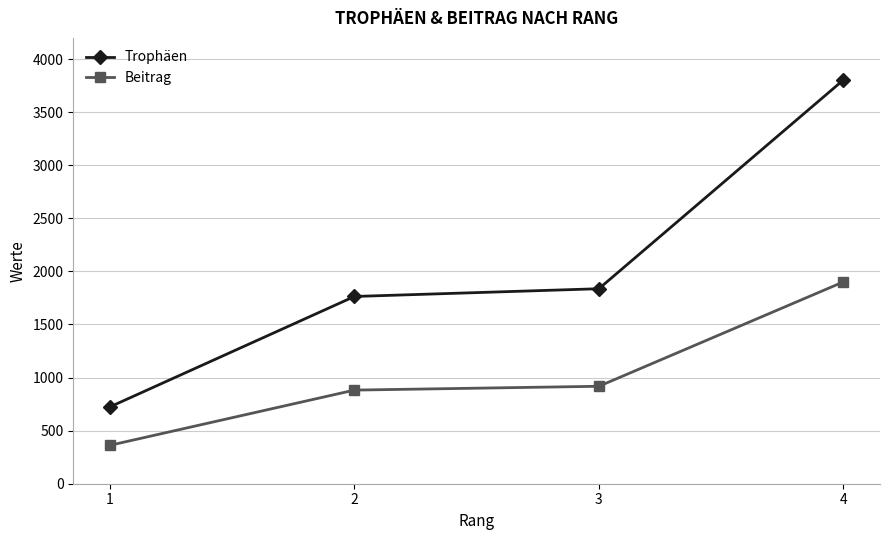

How many values in the Beitrag series are below 918?

2